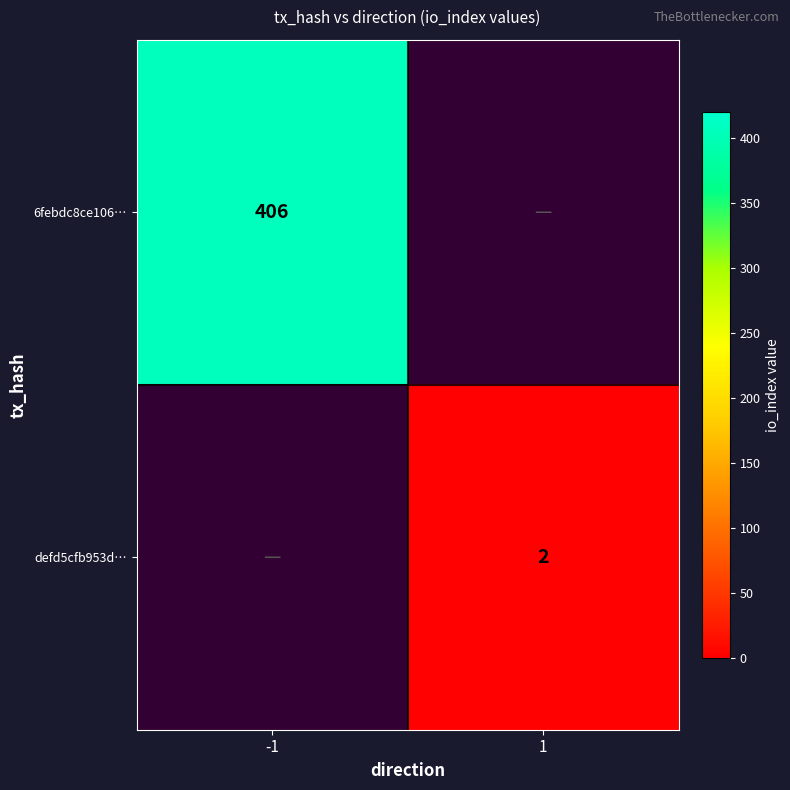

Is it true that 6febdc8ce106… equals 406 at -1?

True